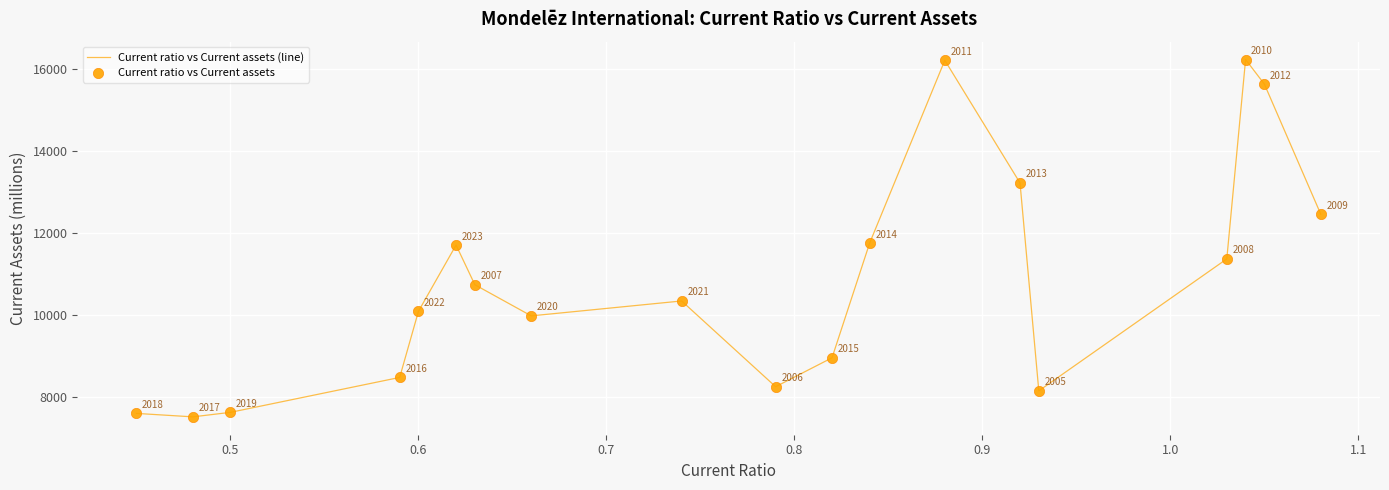

What is the smallest value displayed?

7520